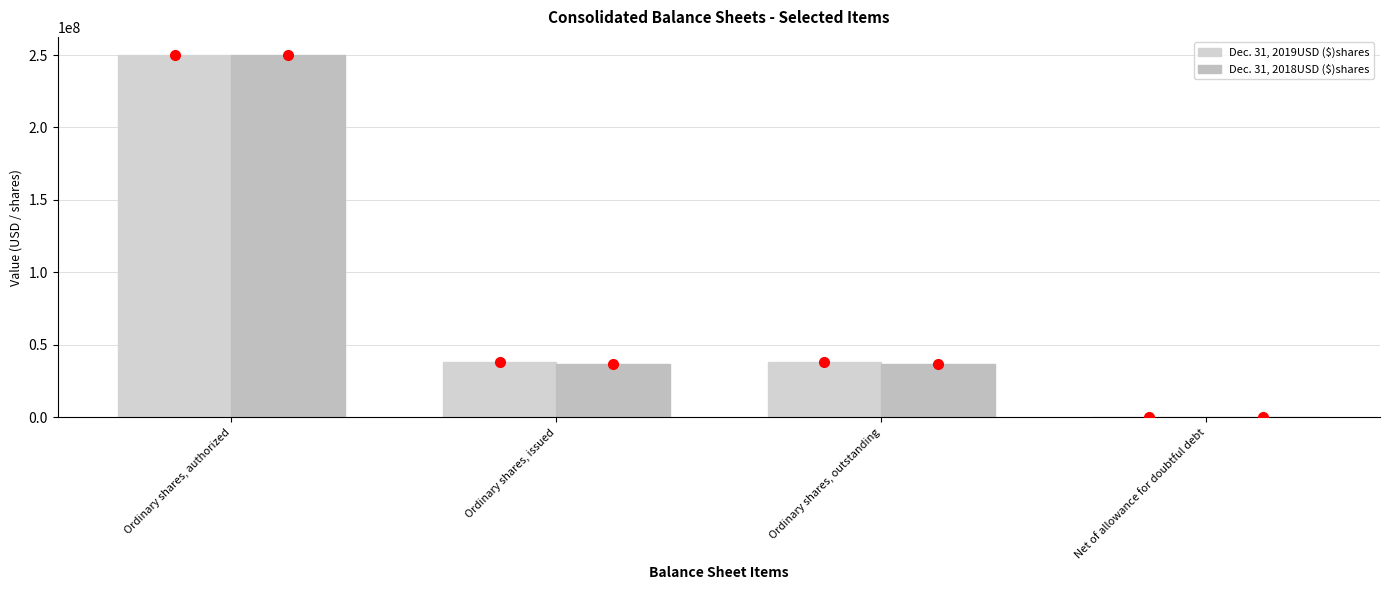

True or false: Dec. 31, 2018USD ($)shares has a value of 412005232 at Ordinary shares, authorized.

False